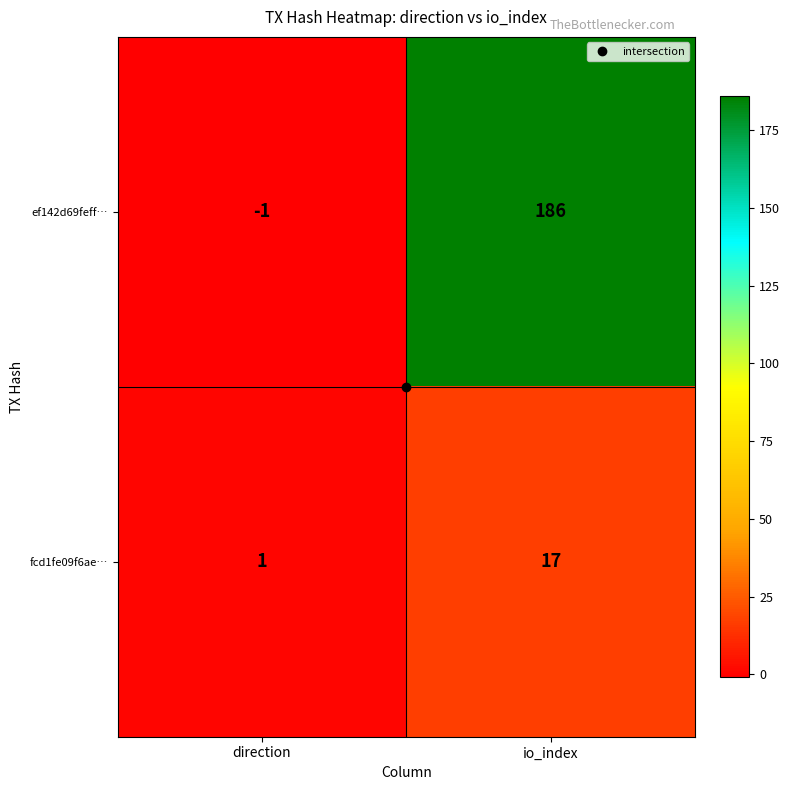

Is it true that ef142d69feff… equals -1 at direction?

True